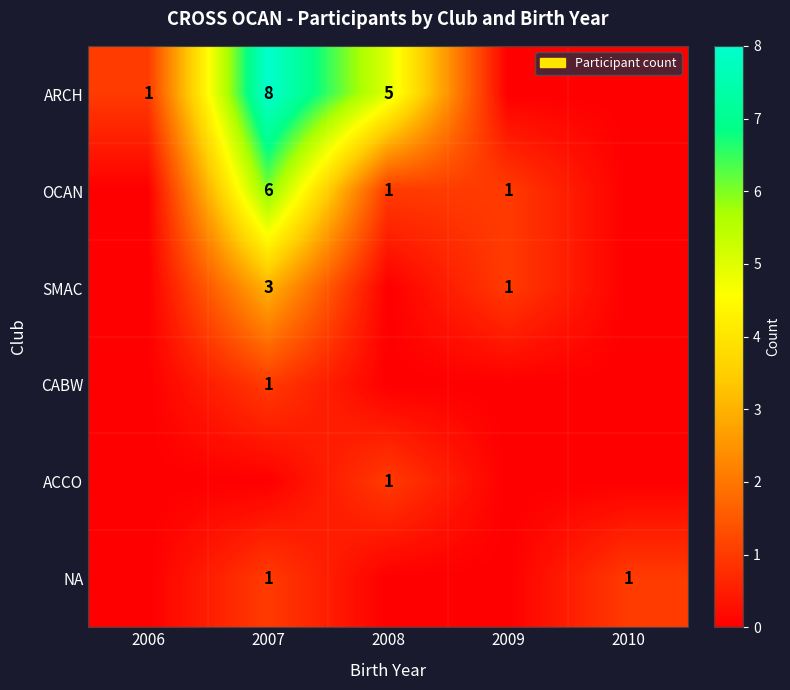

The OCAN series shows 0 at 2008. True or false?

False